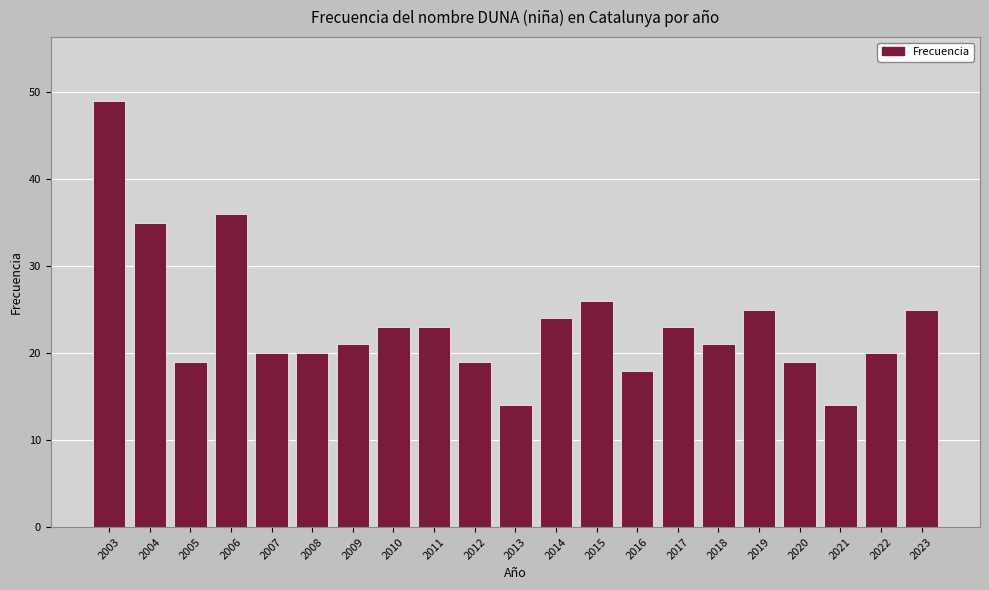

What value does the data have at 2020, to the nearest 10?

20